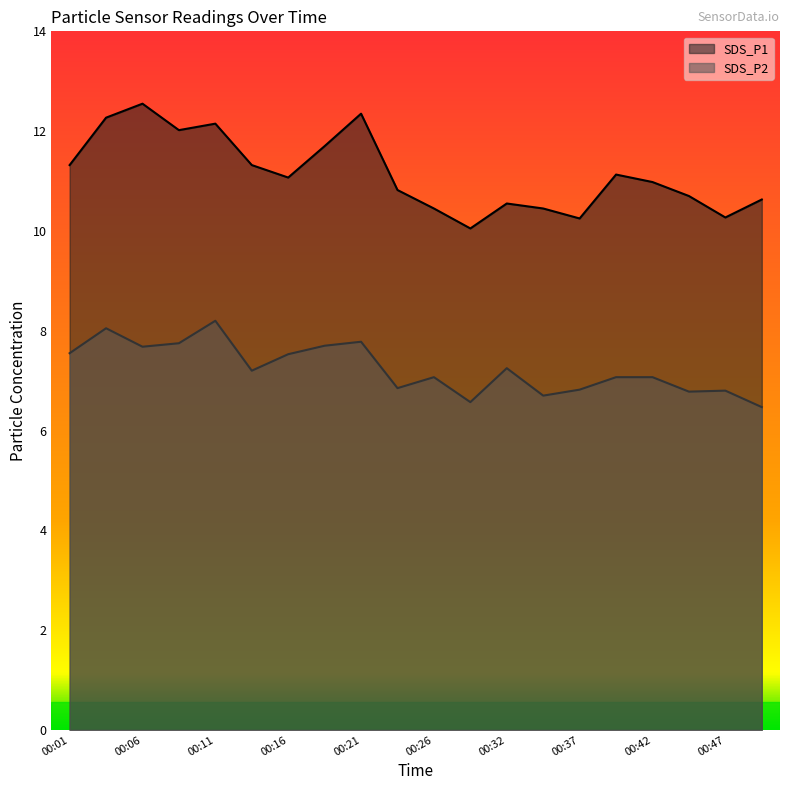

What is the spread (max minus min) of values at 00:45?

3.9